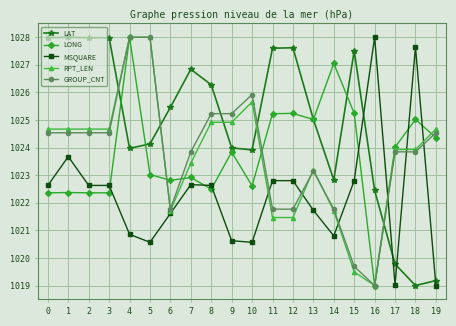

True or false: LONG and MSQUARE intersect in this chart.

True